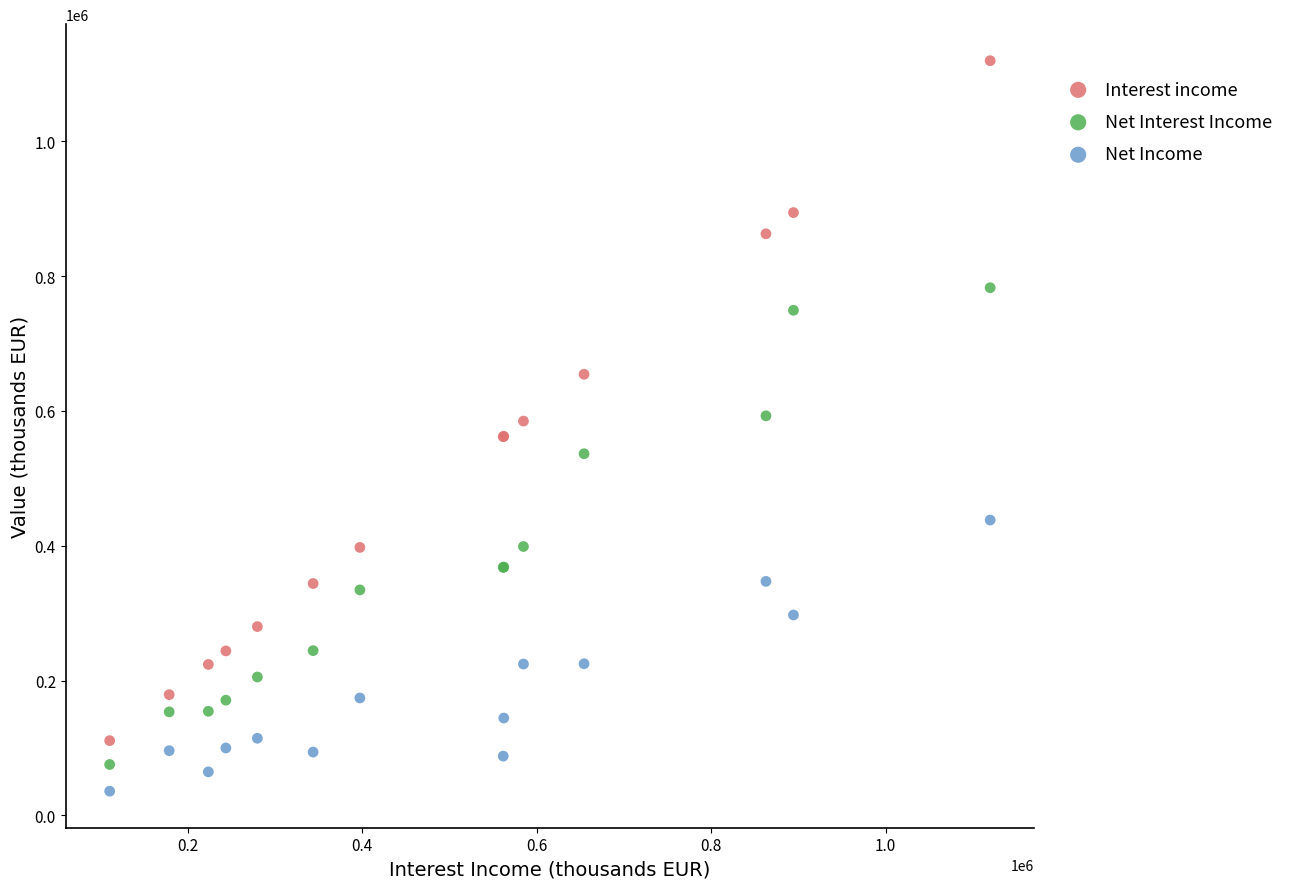

What are all the series names shown in the legend?

Interest income, Net Interest Income, Net Income